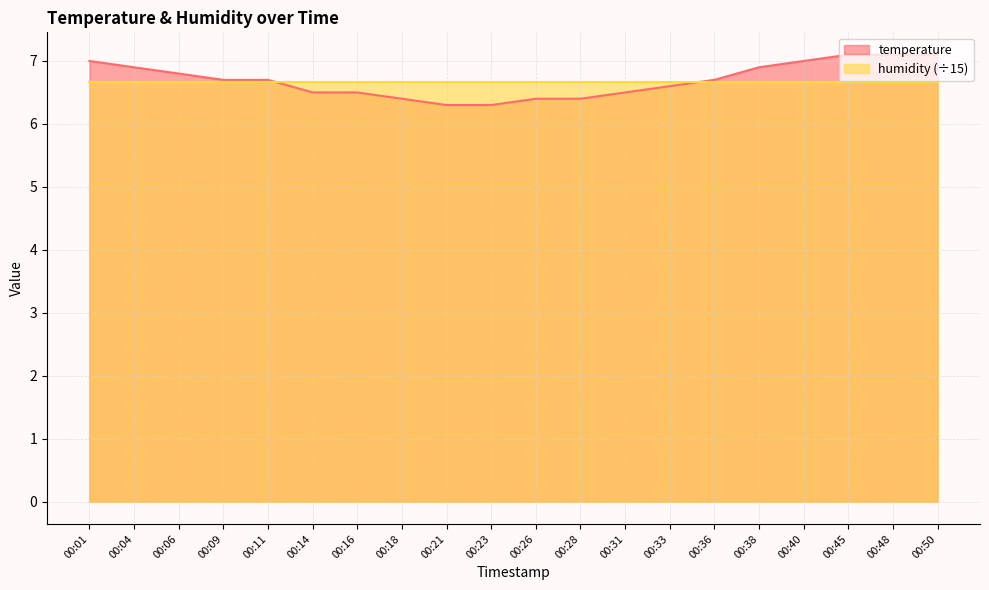

At which category does the chart reach its minimum across all series?

00:21